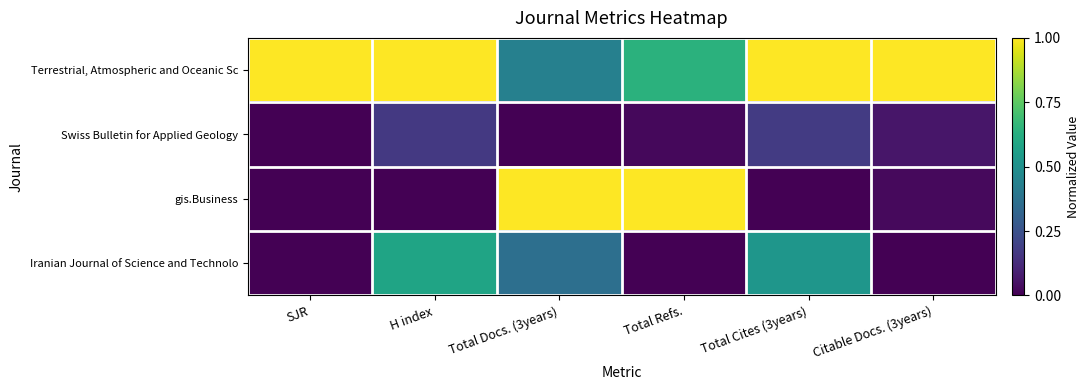

Which label corresponds to the largest value in the chart?

SJR